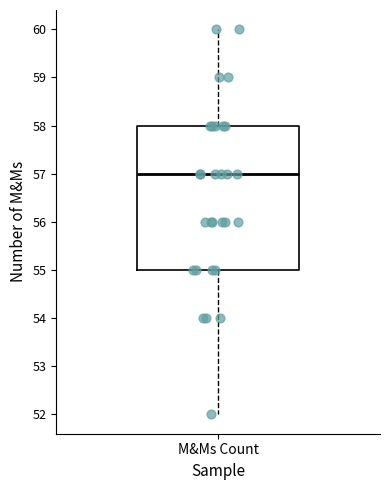

Read this box plot against the y-axis: the position of the median line, the range covered by the box, and the ends of both whiskers. The values are not printed on the chart, so give them approximately, as read against the axis.

median 57, box 55 to 58, whiskers 52 to 60